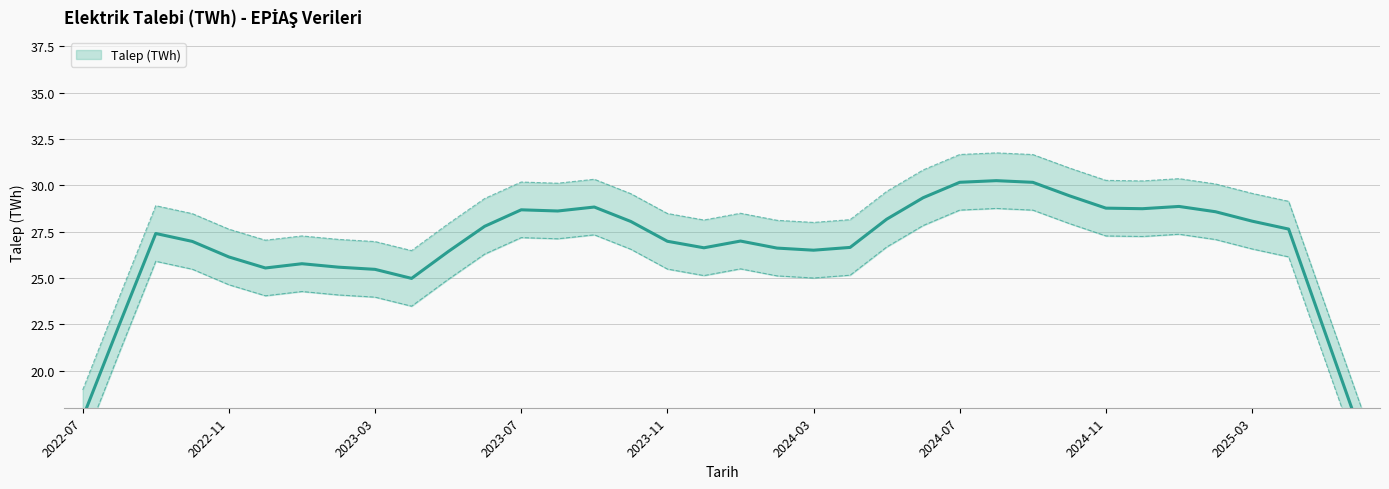

How many data points are above 27?

22